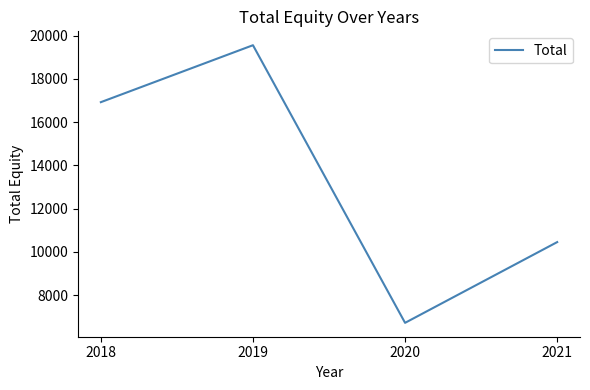

Which label corresponds to the largest value in the chart?

2019